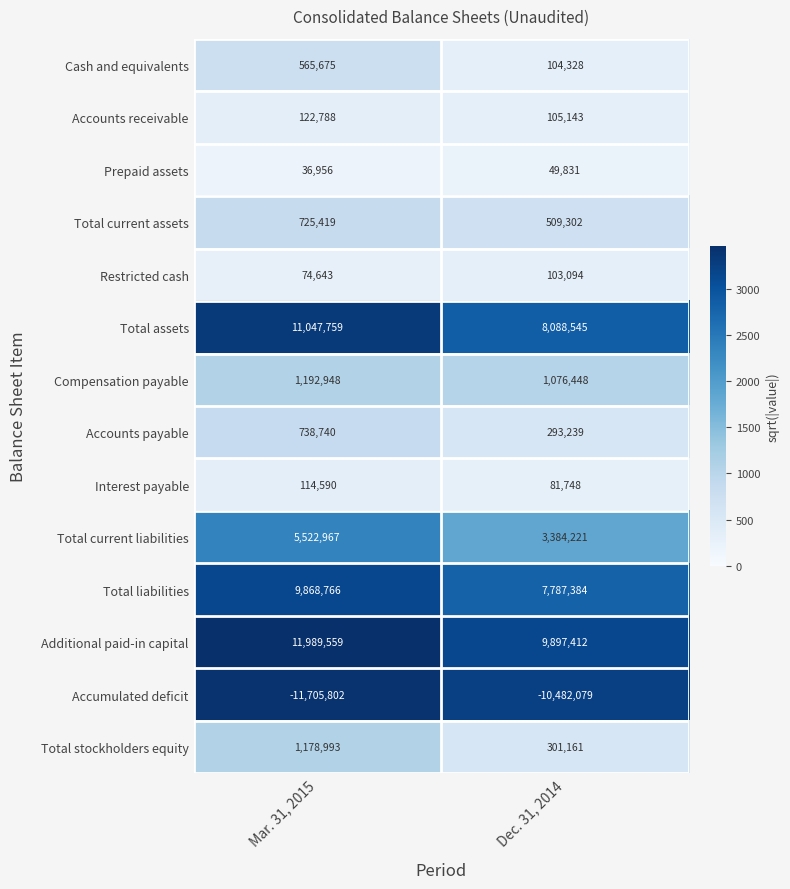

What is the maximum value shown in the chart?

11989559